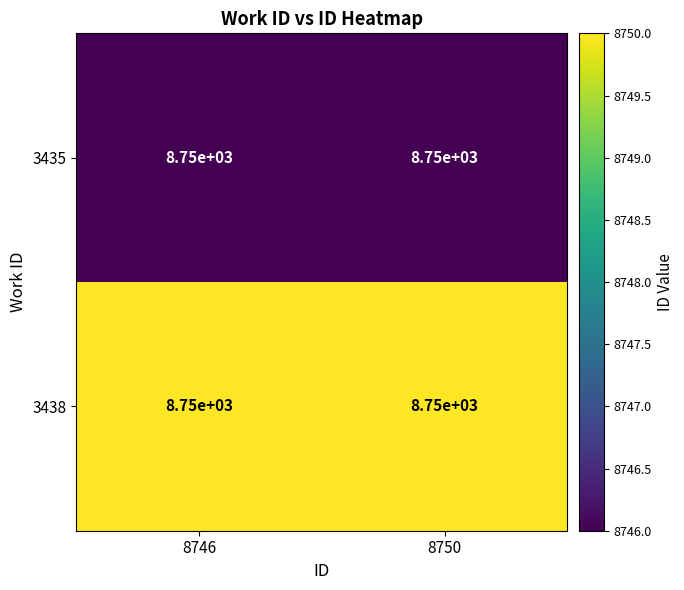

Is it true that 3435 equals 3097 at 8746?

False